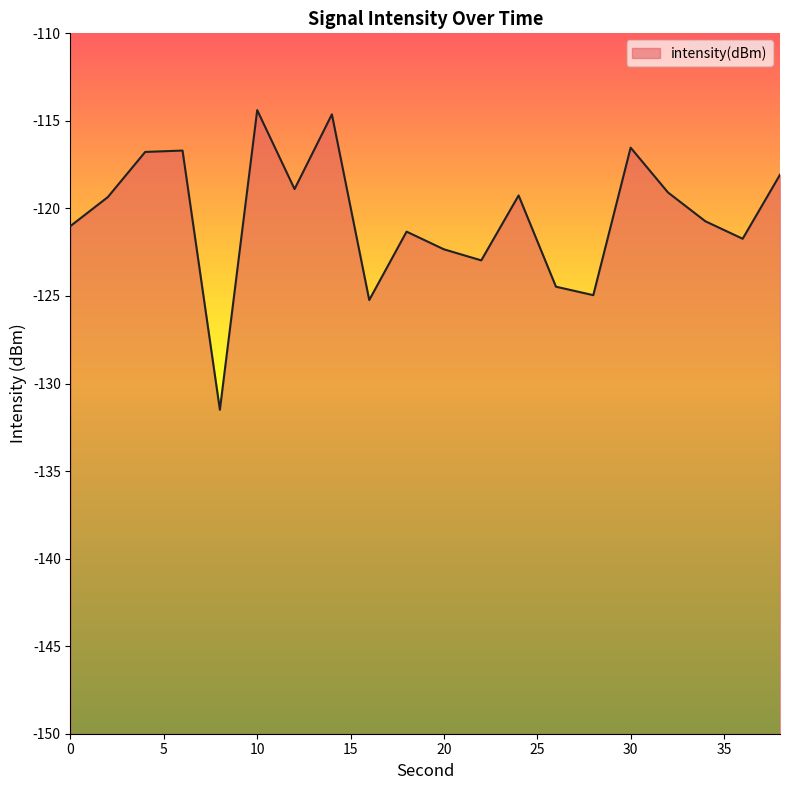

Does the chart have visible grid lines?

No